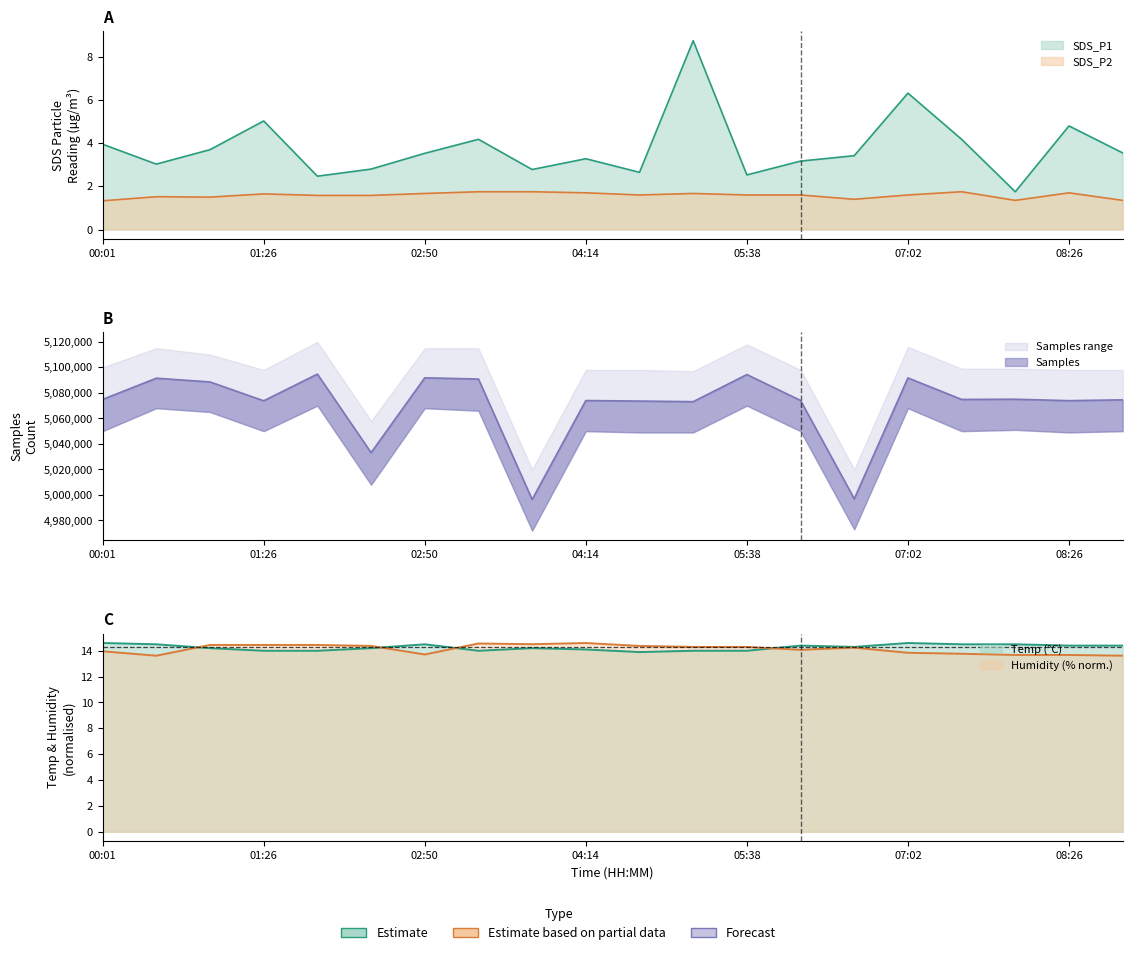

True or false: SDS_P1 and Temp cross at least once.

False